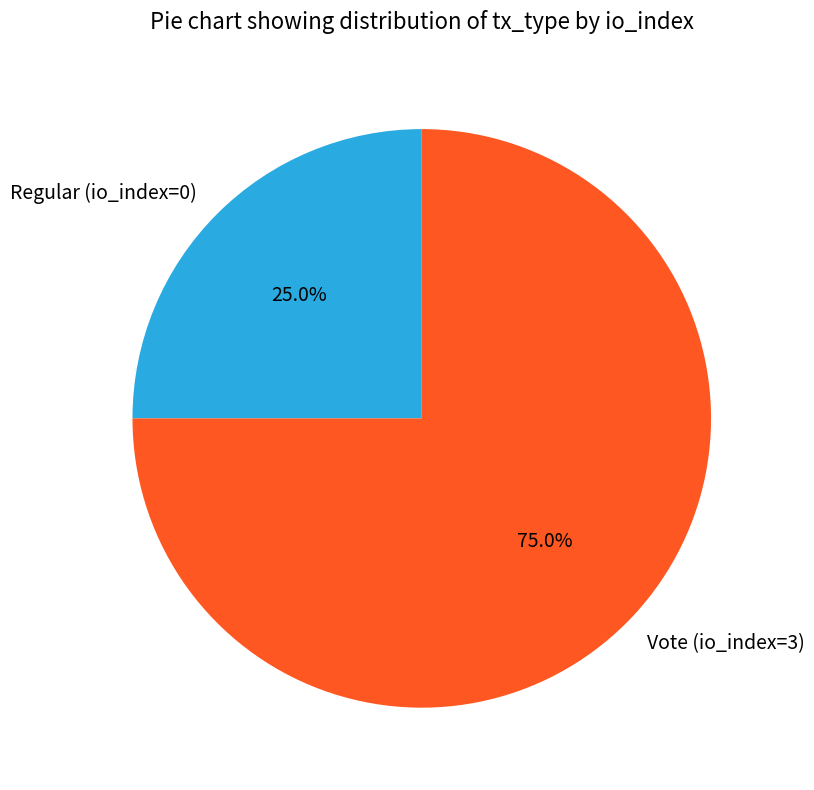

Which slice is the smallest?

Regular (io_index=0)